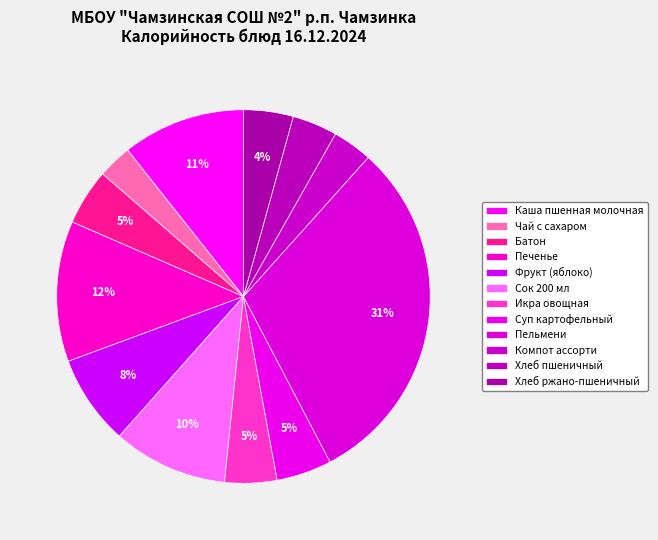

Between Фрукт (яблоко) and Суп картофельный, which is larger?

Фрукт (яблоко)